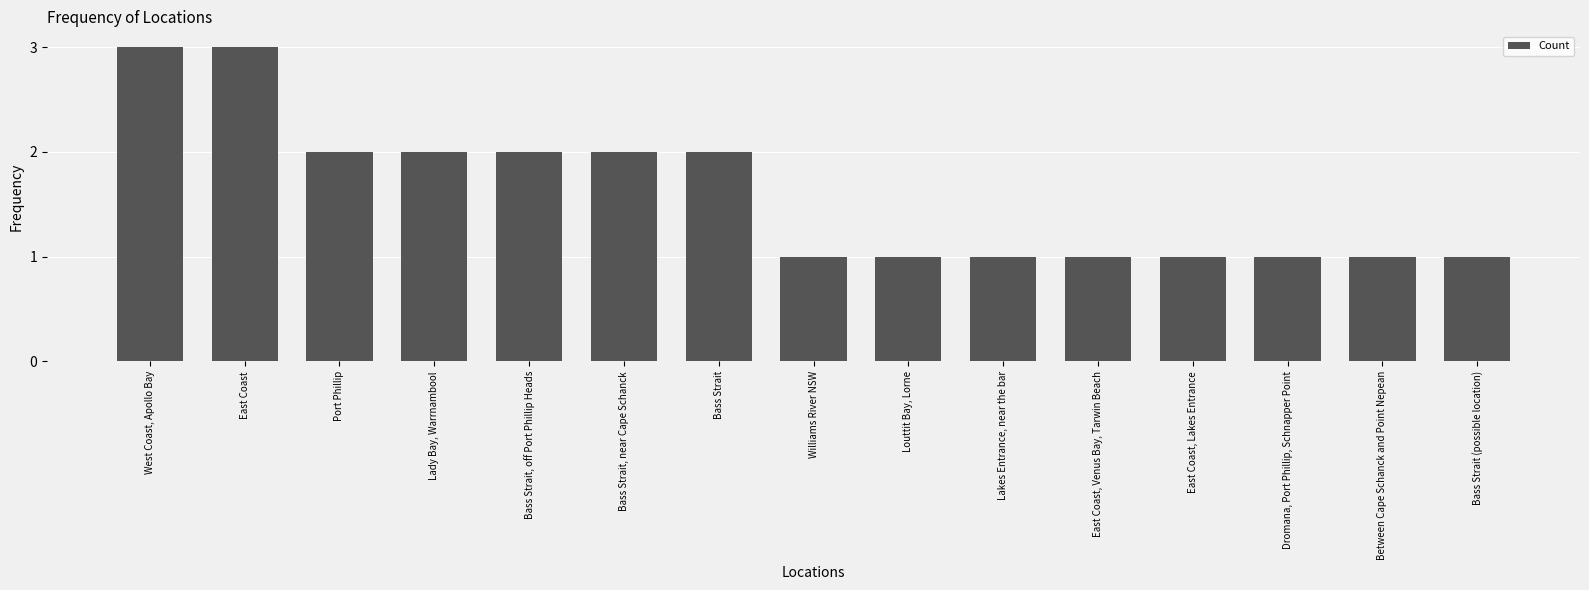

The value at Bass Strait, near Cape Schanck is 3. True or false?

False